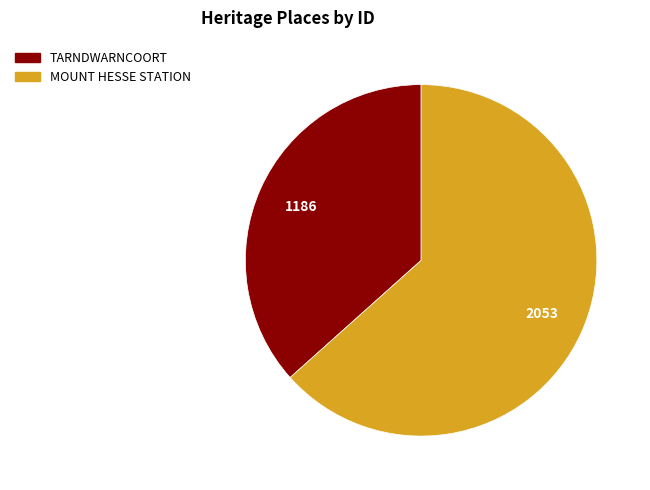

Which slice represents more than half of the pie?

MOUNT HESSE STATION